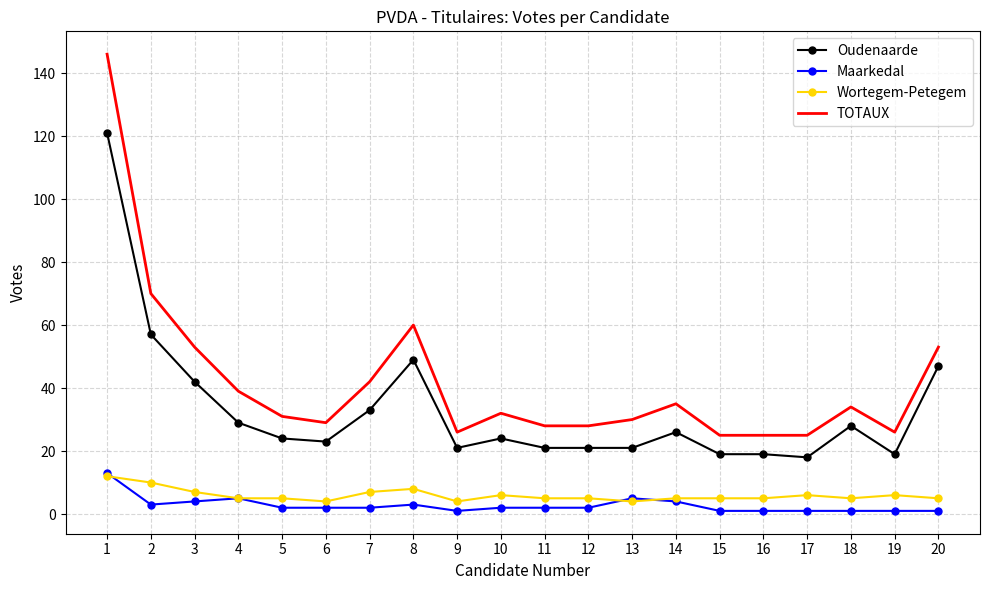

How many series are shown in this chart?

4